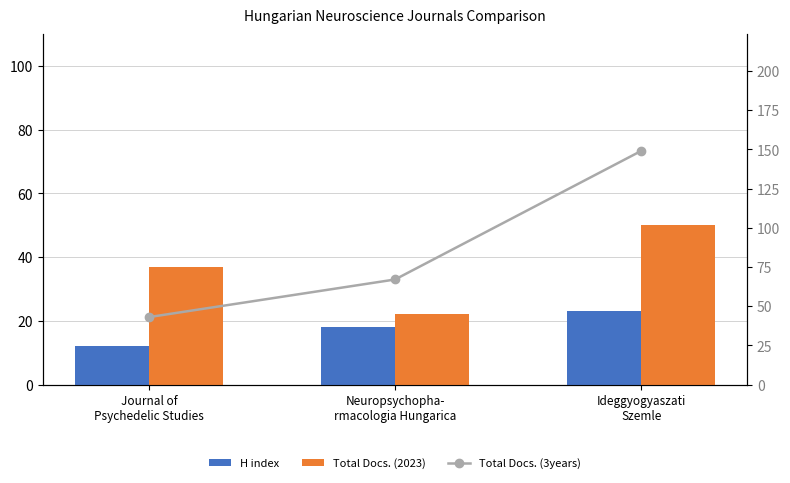

Is it true that Total Docs. (3years) equals 67 at Neuropsychopha-
rmacologia Hungarica?

True